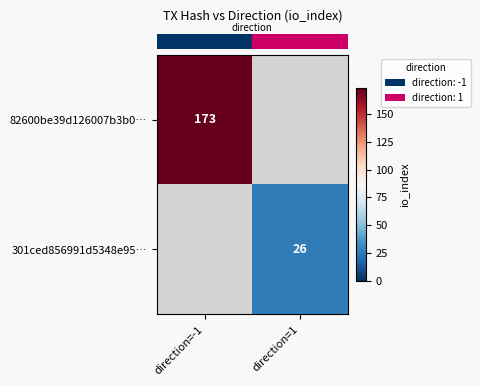

What is the minimum value shown in the chart?

26.0